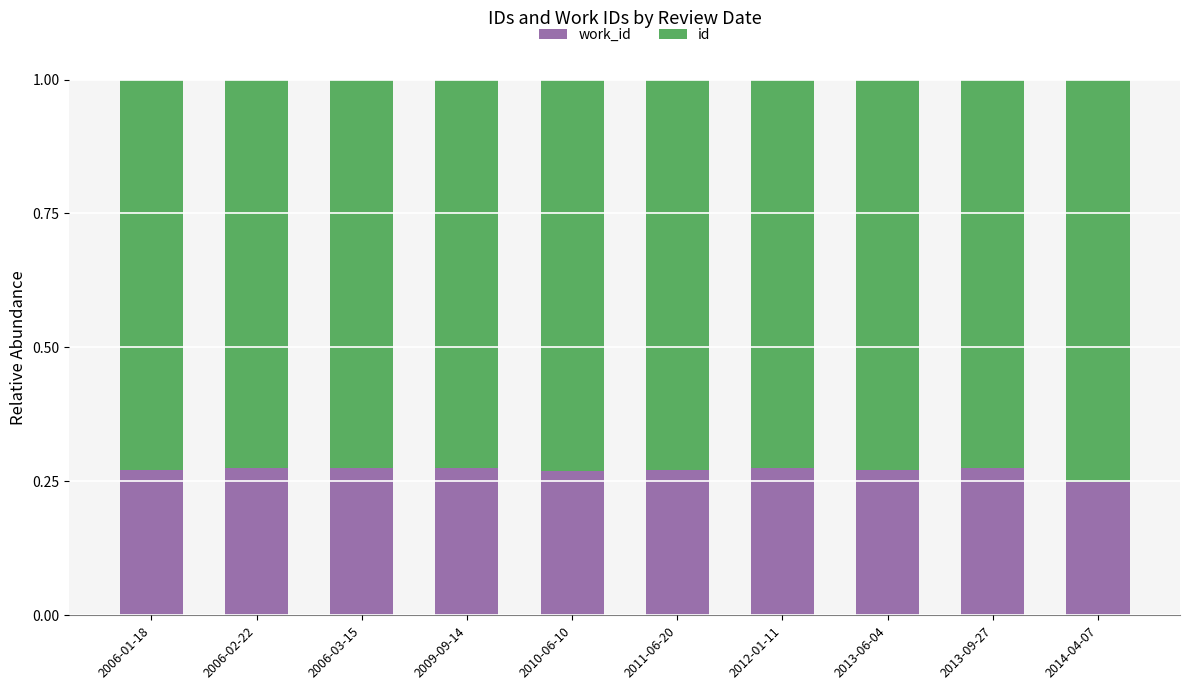

The work_id series shows 0.2 at 2006-01-18. True or false?

False